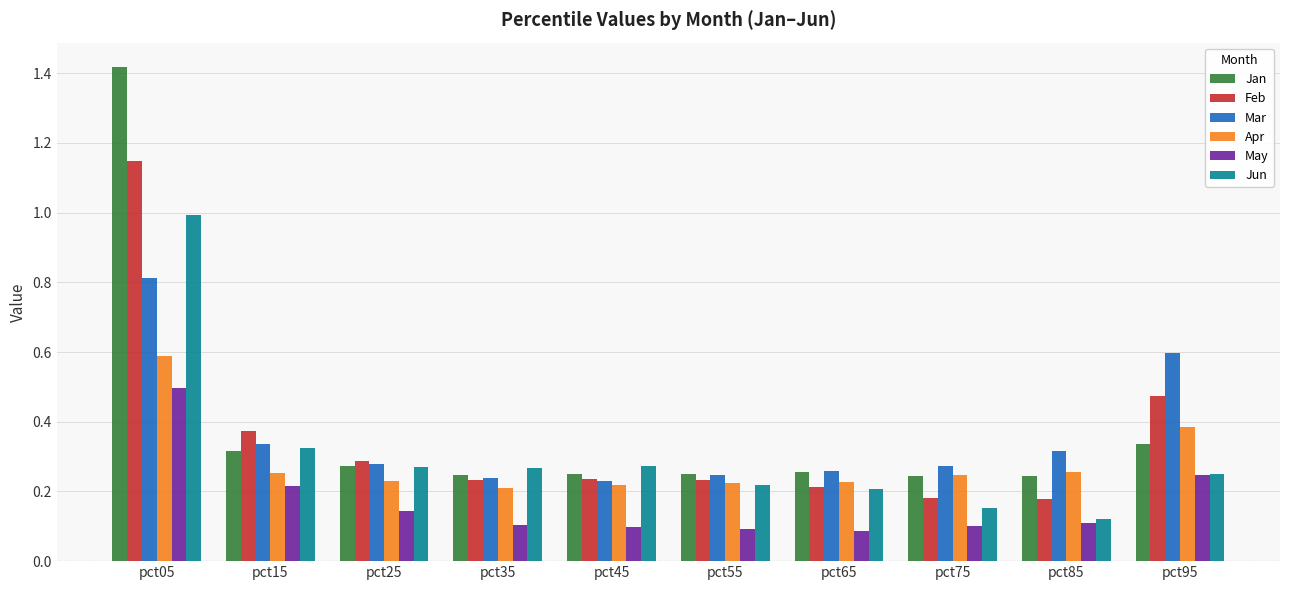

At which label does Apr reach its peak?

pct05